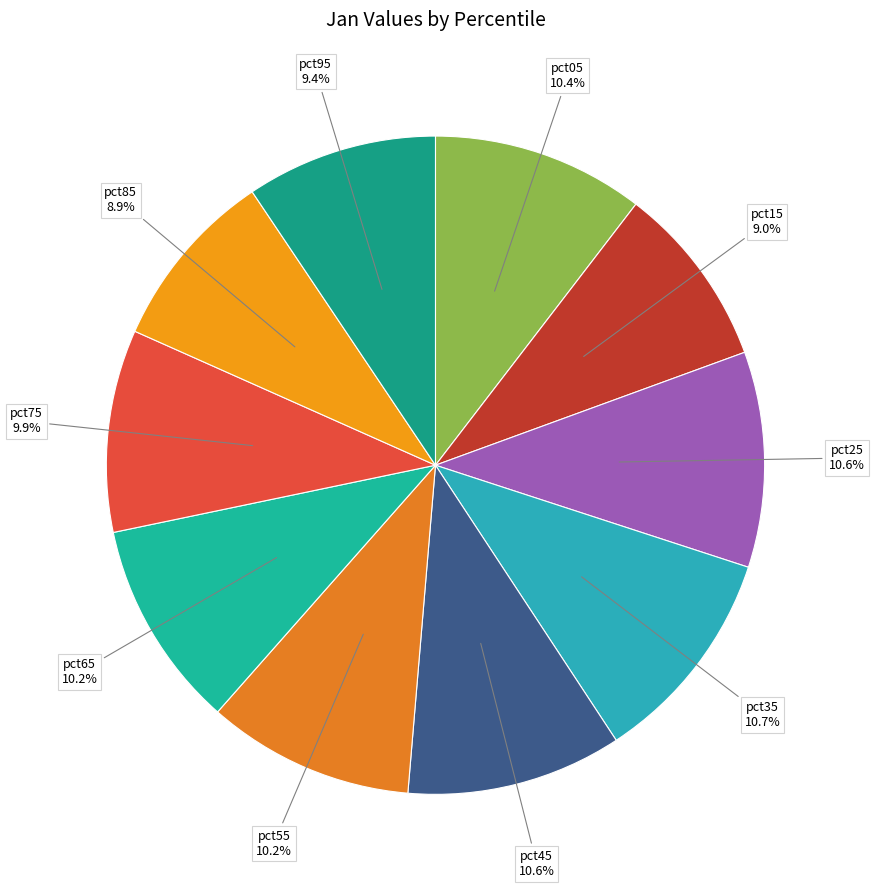

Is pct15 the majority of the pie?

No